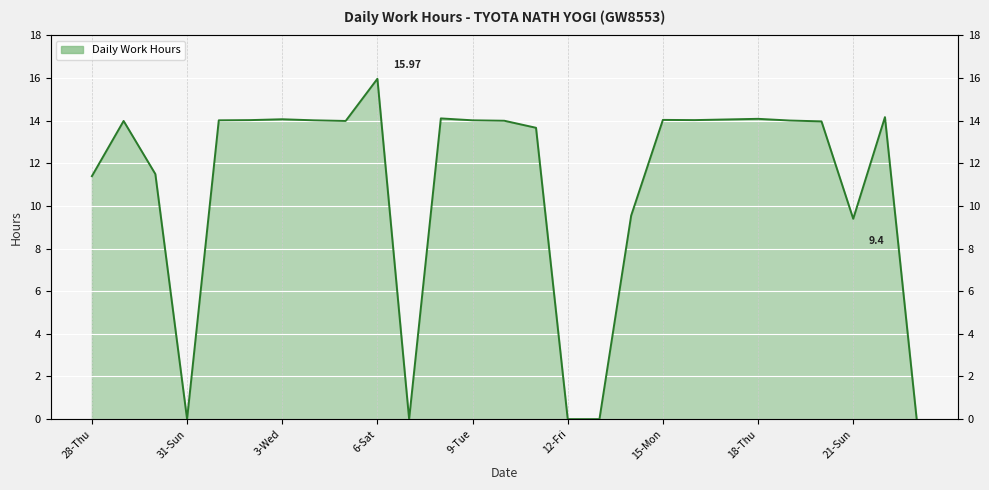

Is it true that the value at 30-Sat is 11.5?

True